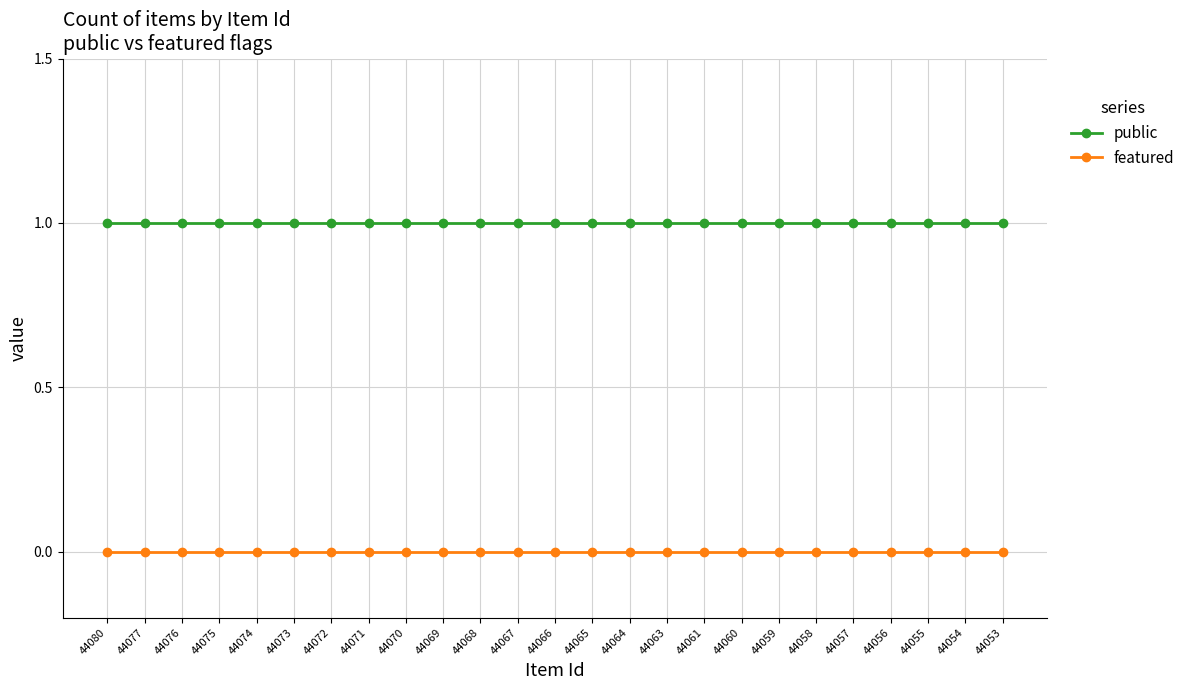

List the series in order of their peak value, highest first.

public, featured